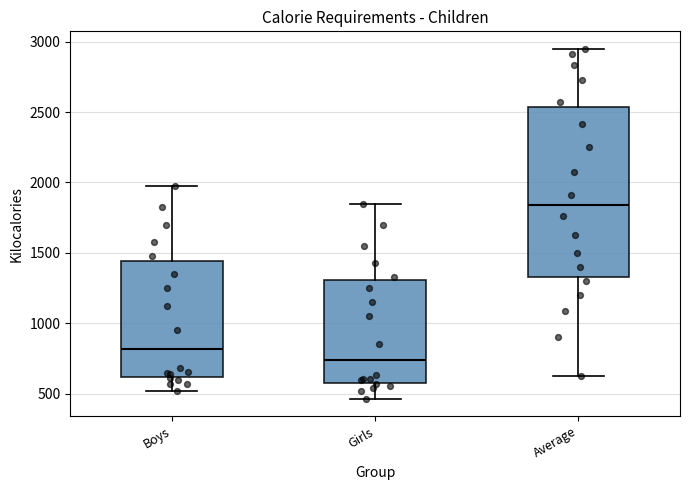

Reading left to right, read every box against the y-axis: the position of its median line, the range the box covers, and the ends of its whiskers. The values are not printed on the chart, so give them approximately, as read against the axis.

Boys: median 800, box 600 to 1450, whiskers 500 to 2000
Girls: median 750, box 600 to 1300, whiskers 450 to 1850
Average: median 1850, box 1350 to 2550, whiskers 600 to 2950